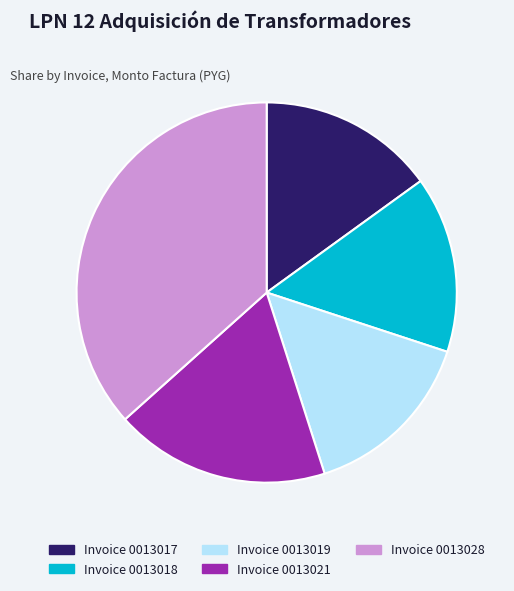

Does any single category account for the majority?

No